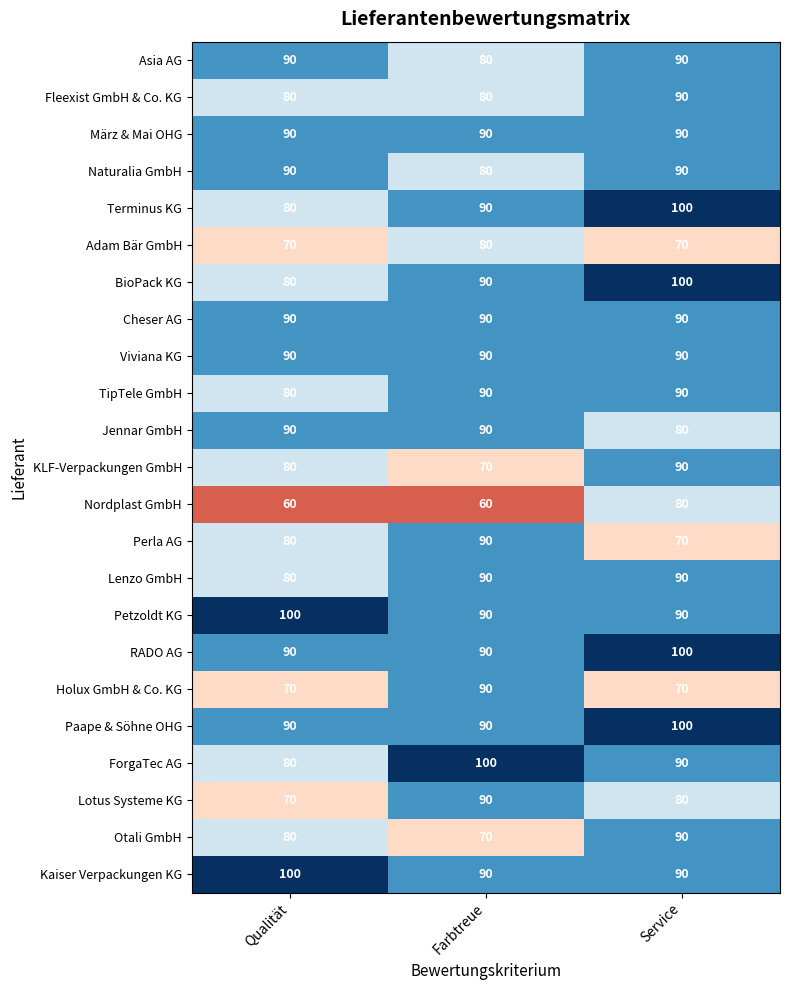

True or false: Viviana KG has a value of 90 at Qualität.

True